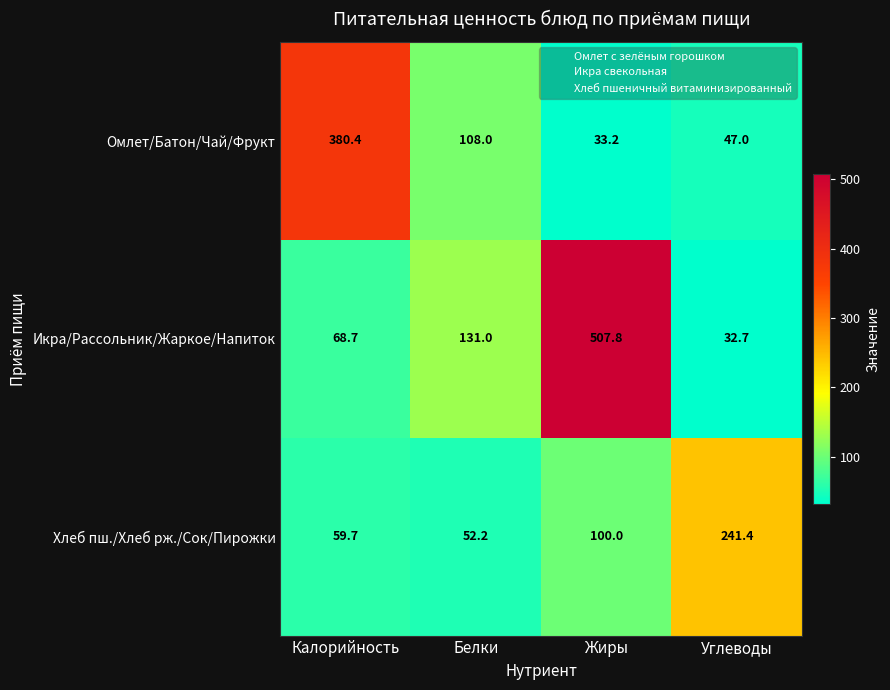

How many data points does each series have?

4